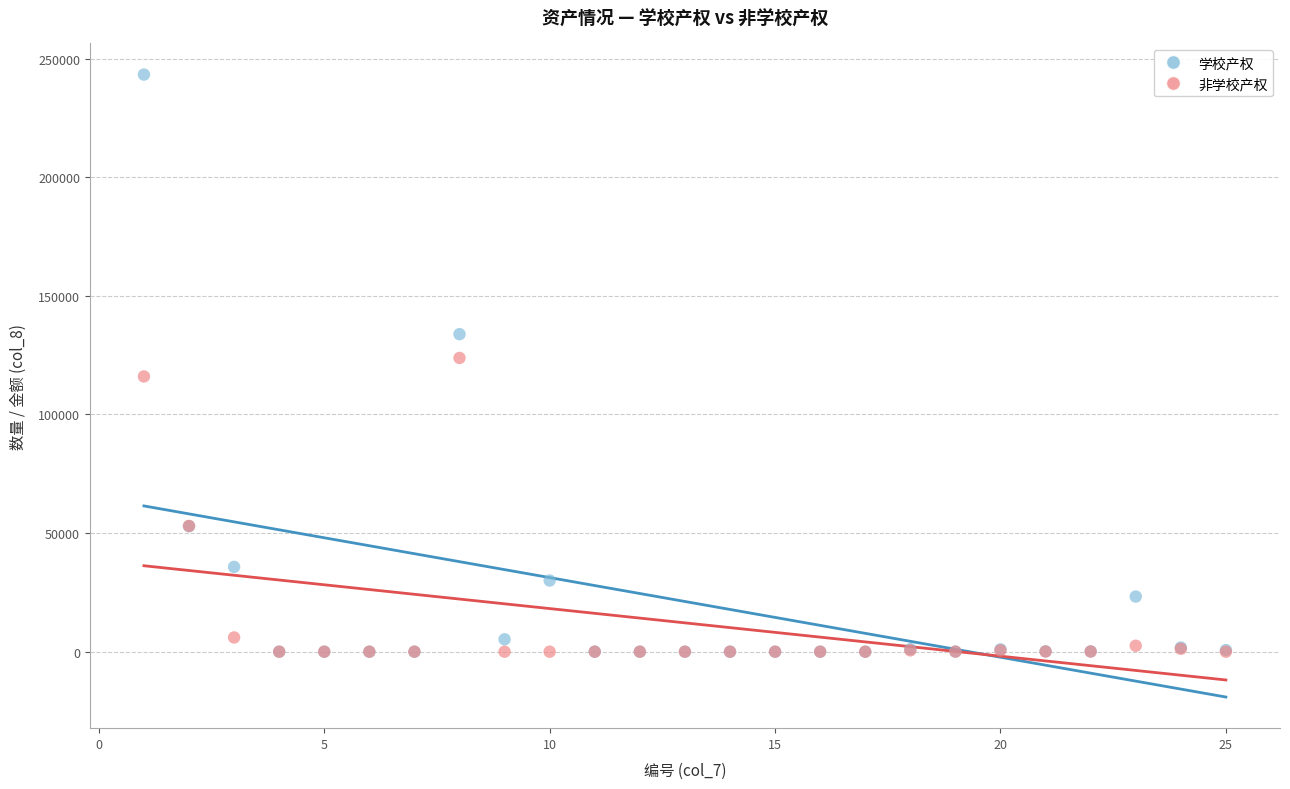

Which series has the widest spread of Y values?

学校产权